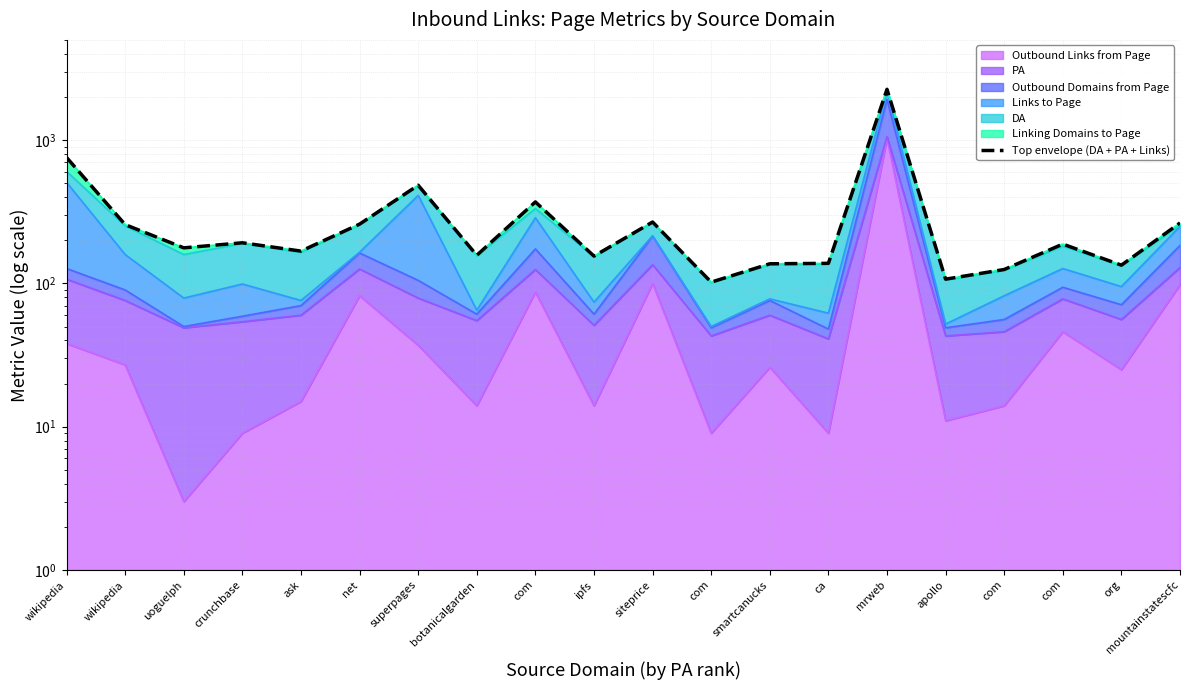

Where is the data nearest to the value 1181?

wikipedia